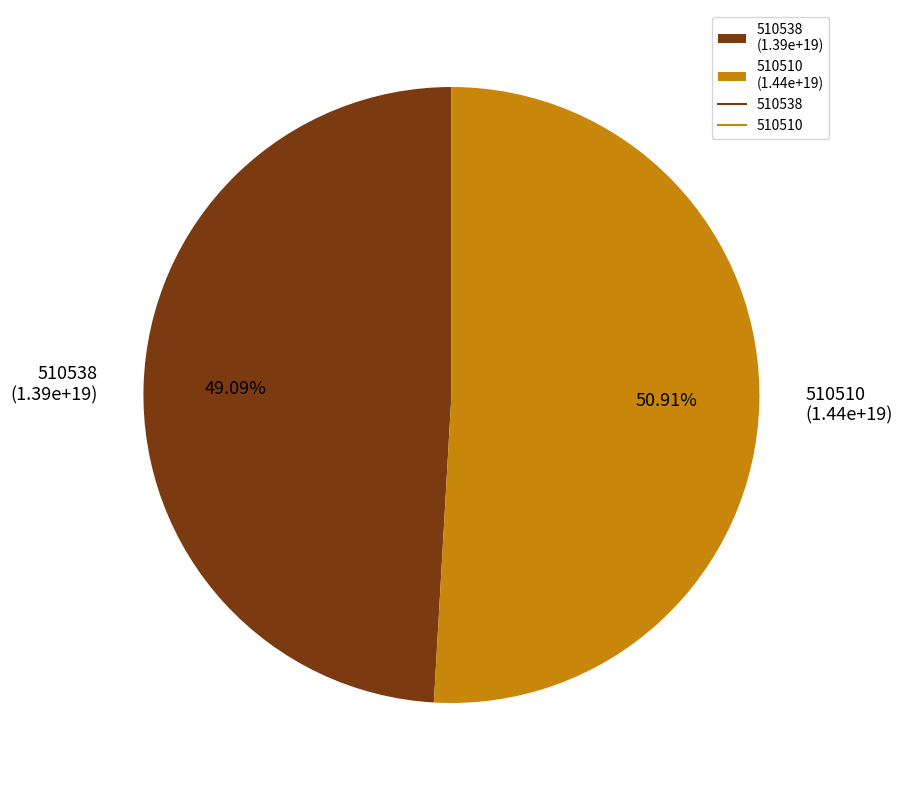

Rank the categories by value from lowest to highest.

510538, 510510